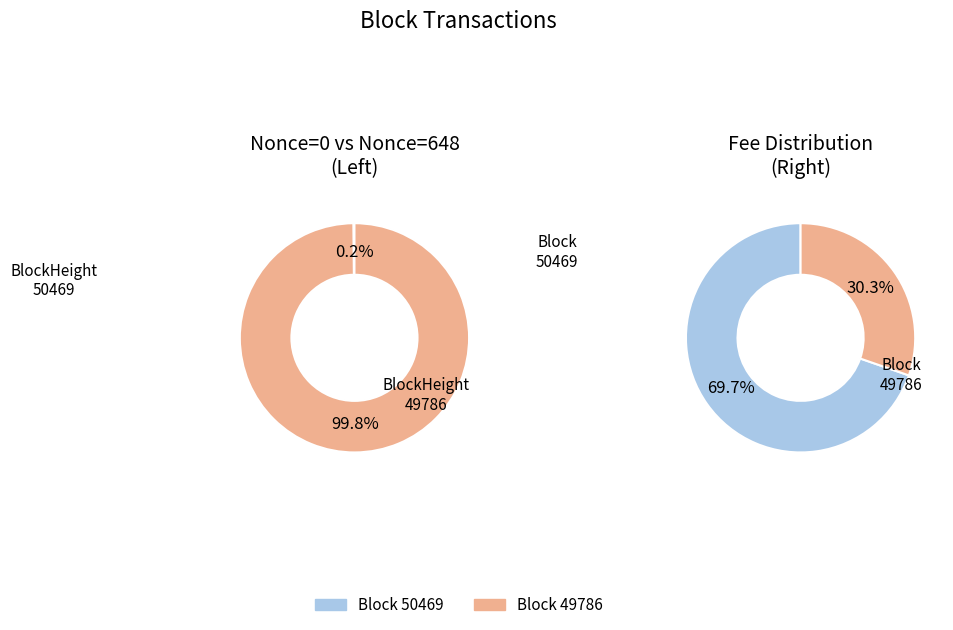

How many slices are in this pie chart?

2